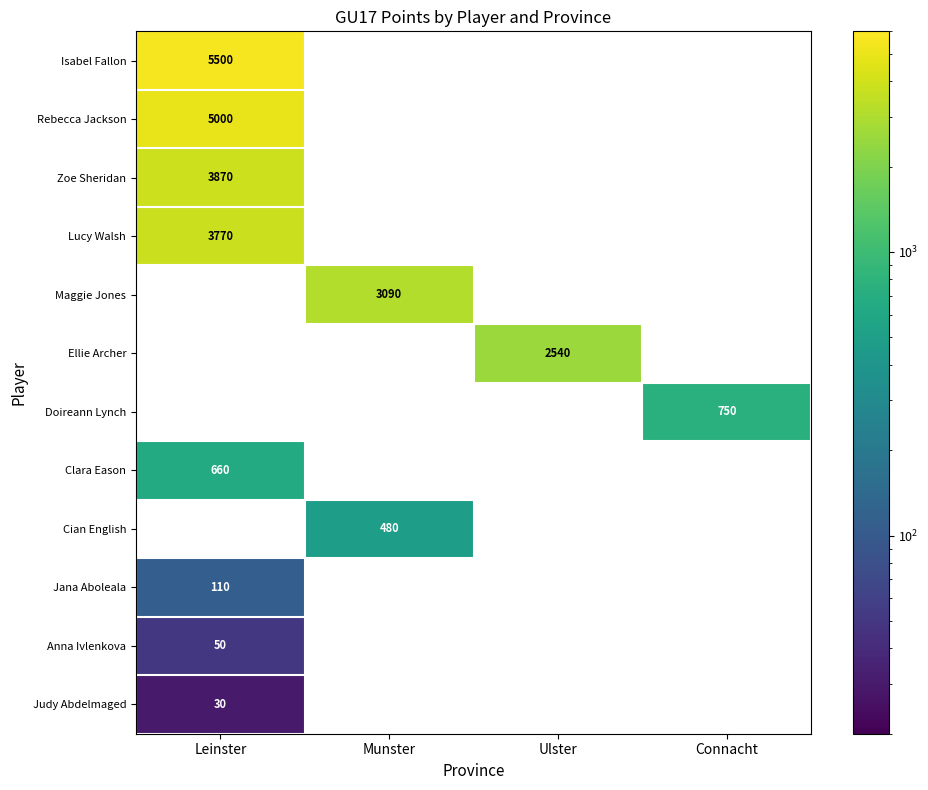

The value of Clara Eason at Leinster is 1187. True or false?

False